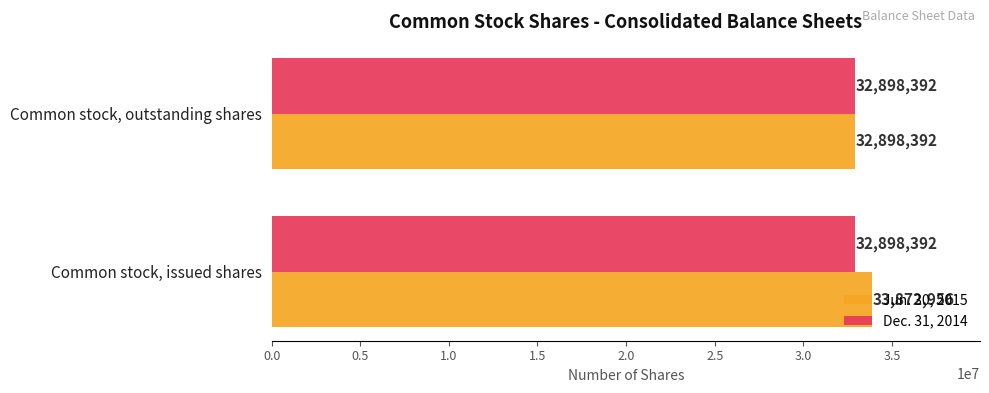

What is the sum of all Jun. 30, 2015 values?

66771348